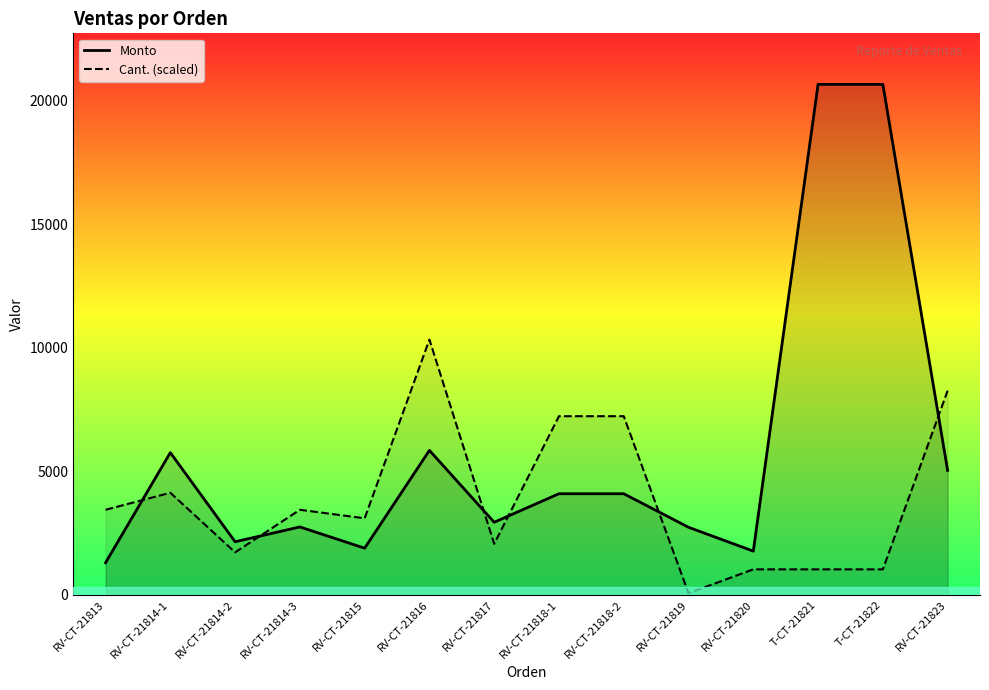

In Cant. (scaled), how many points are higher than both neighbors (excluding endpoints)?

3